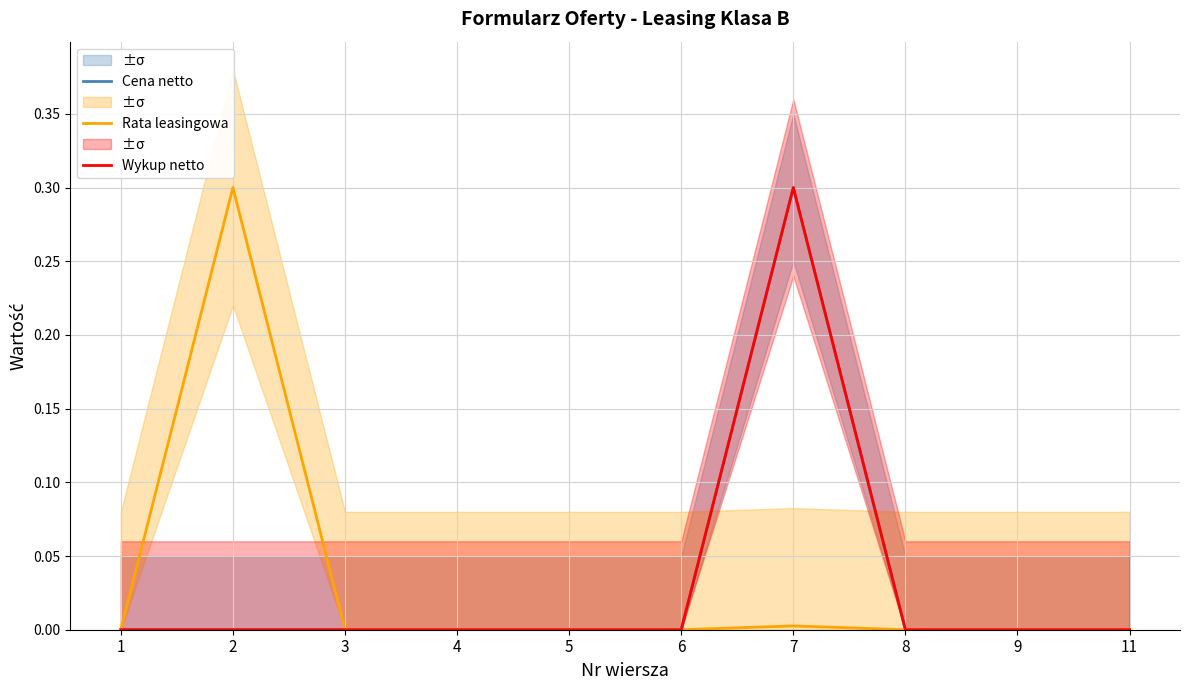

At how many categories does at least one series exceed 0?

2